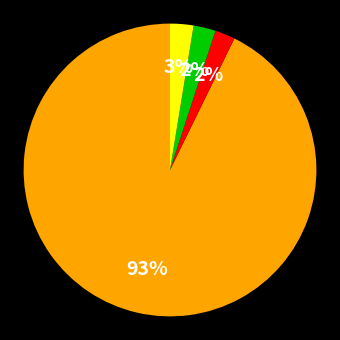

To the nearest percent, what is the difference between the largest and smallest slice percentages?

91%